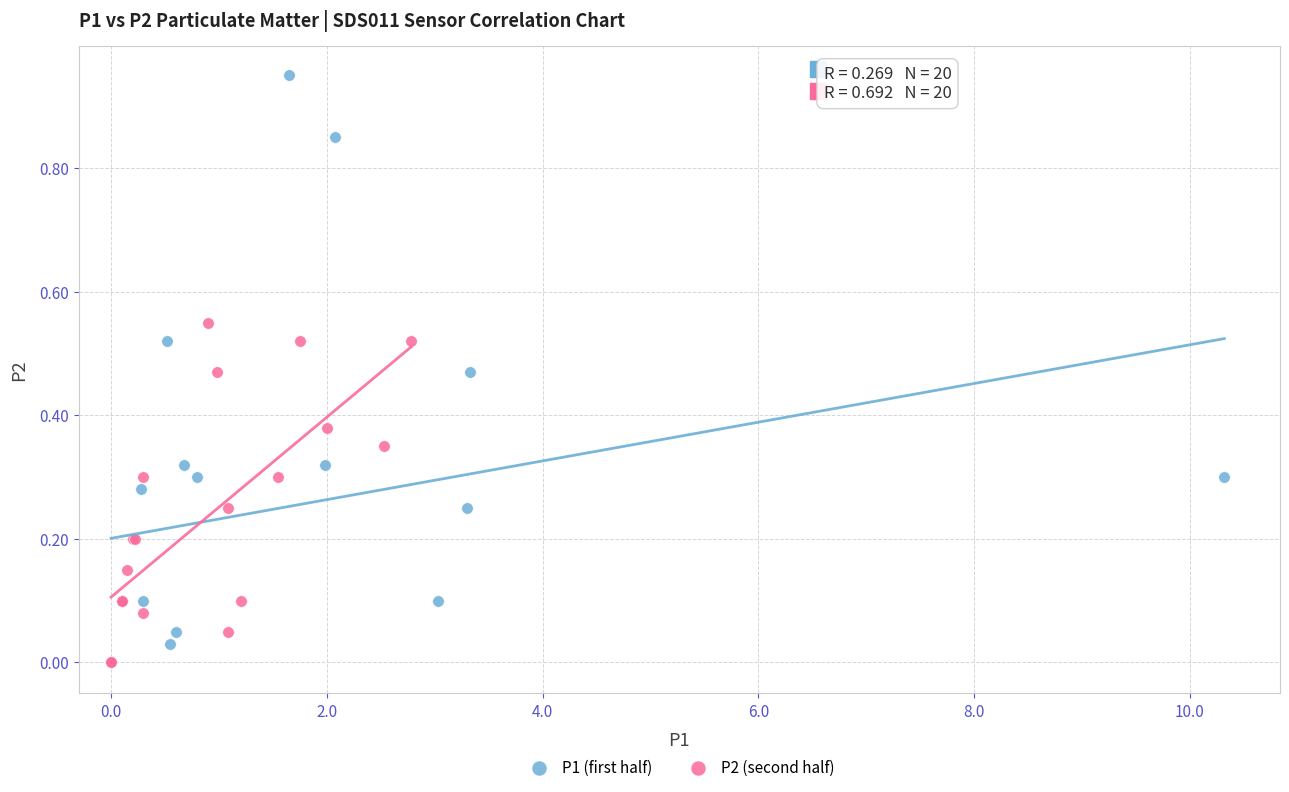

Which series reaches the maximum Y coordinate?

P1 (first half)